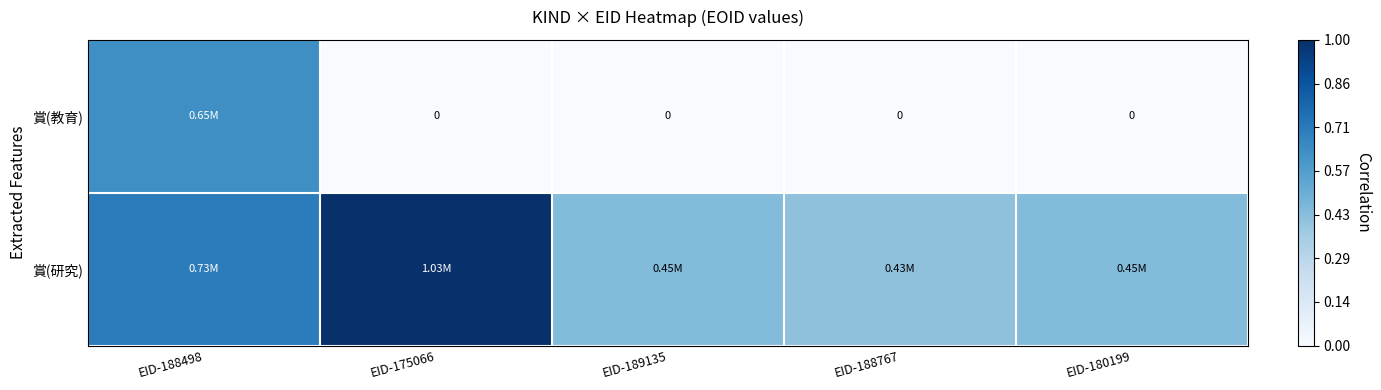

How many values in the 賞(教育) series exceed 0?

1